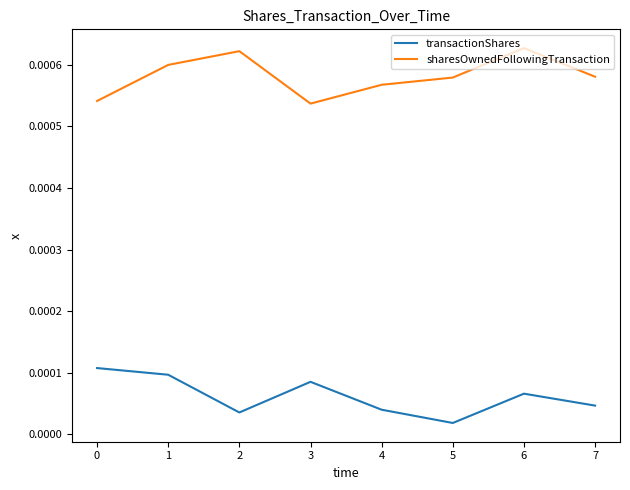

True or false: sharesOwnedFollowingTransaction and transactionShares intersect in this chart.

False